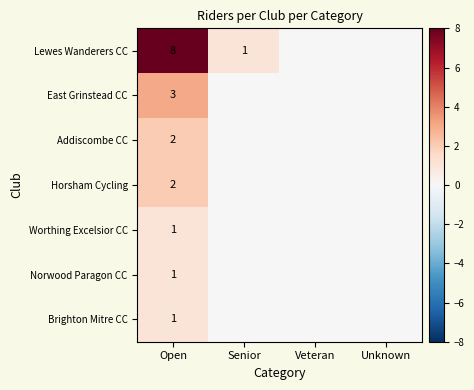

True or false: Norwood Paragon CC has a value of 2 at Open.

False